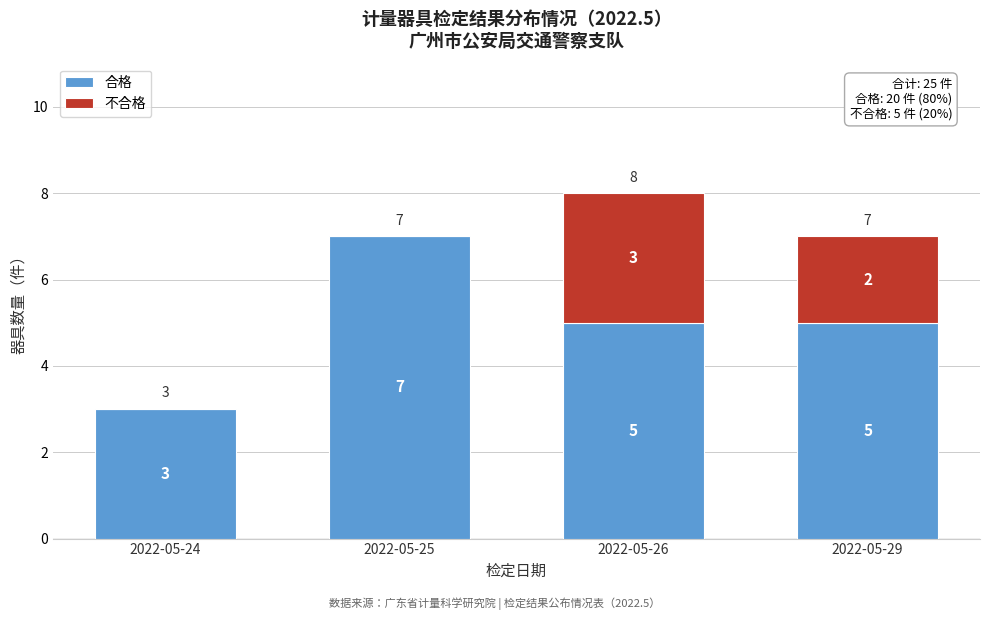

Reading right to left, transcribe the values for 合格.

2022-05-29=5	2022-05-26=5	2022-05-25=7	2022-05-24=3